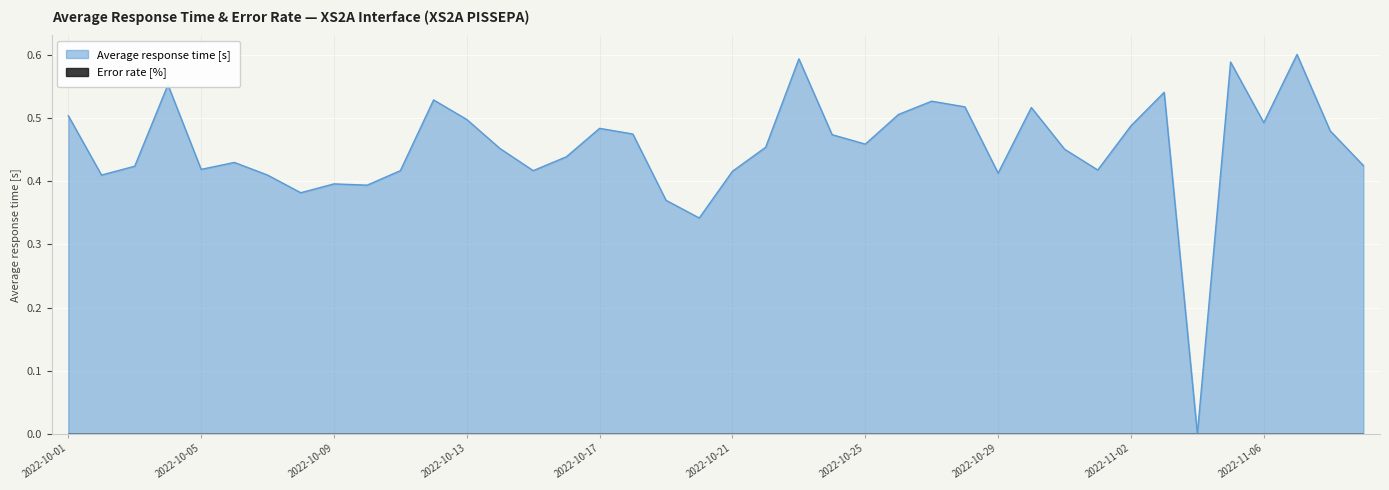

What is the sum of all values?

18.1